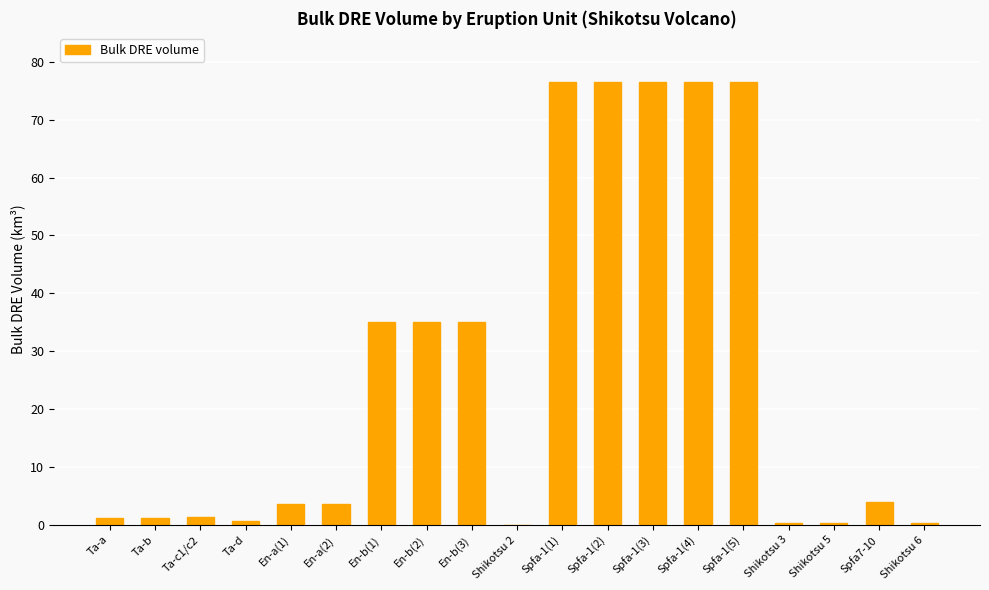

At which label does the data first exceed 3?

En-a(1)